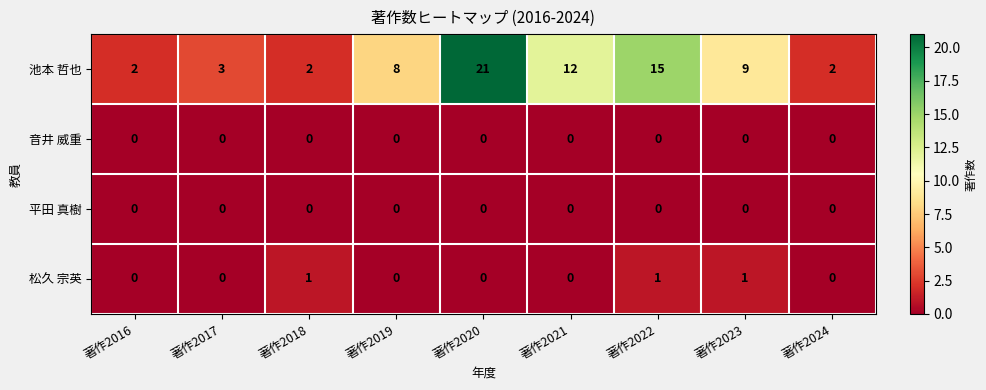

Which series has the largest total across all categories?

池本 哲也